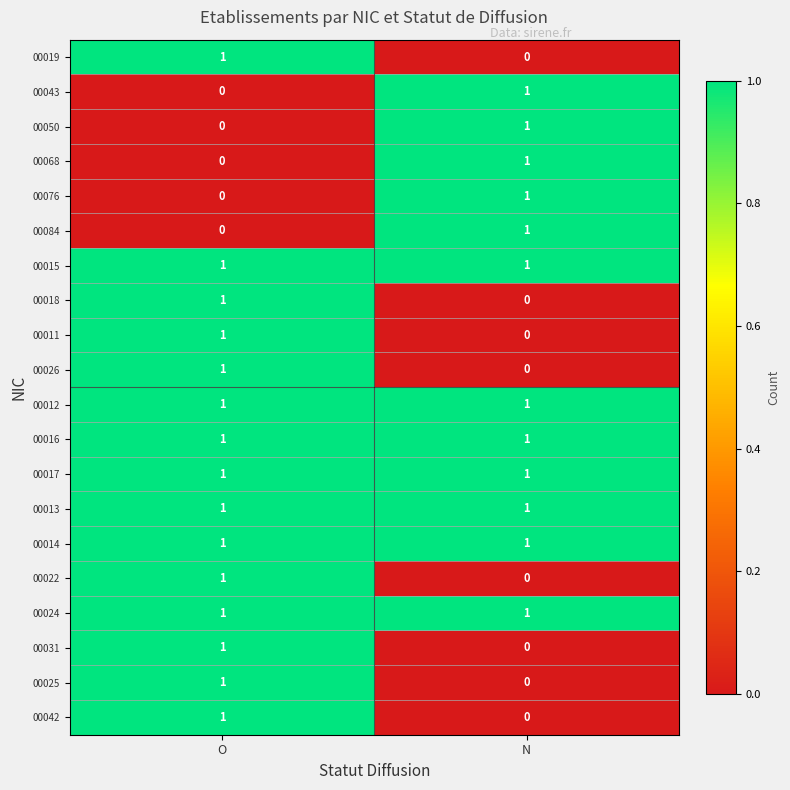

How many data points in 00043 are less than 1?

1